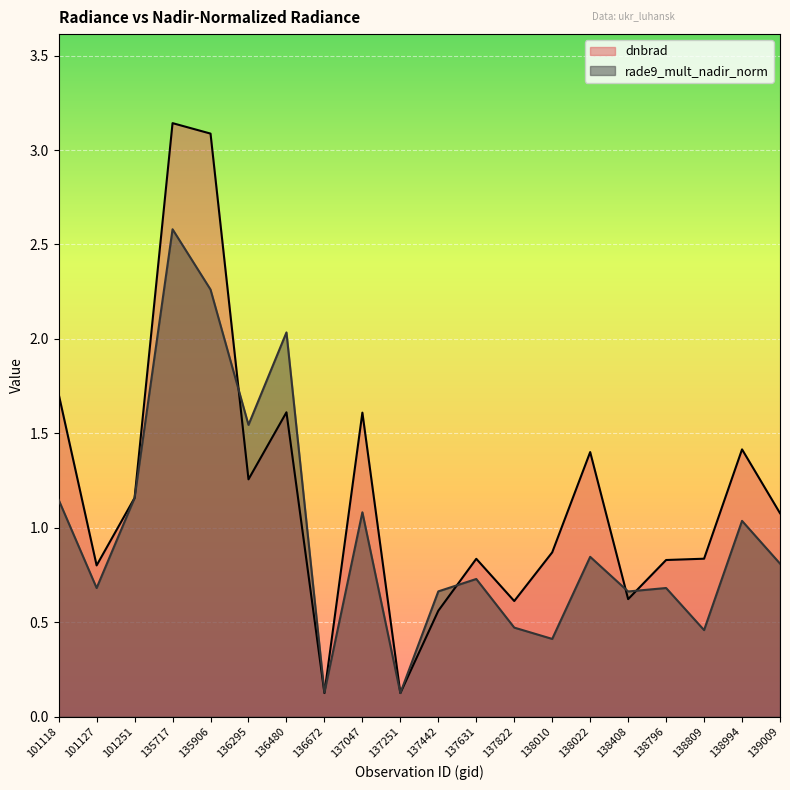

After their last crossing, which series has the higher values: rade9_mult_nadir_norm or dnbrad?

dnbrad